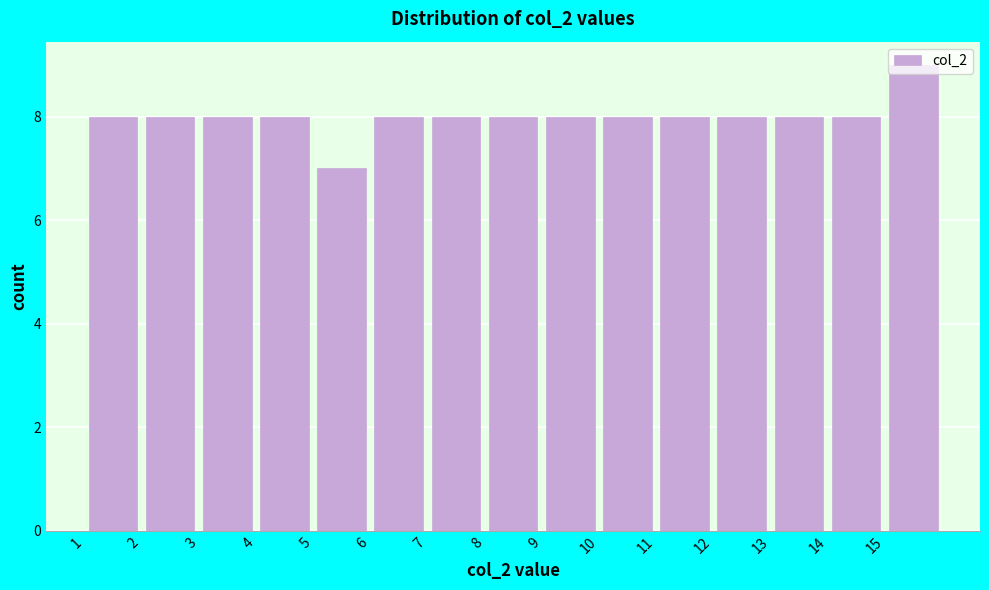

Reading left to right, transcribe this chart: for each bar, give the range it covers on the x-axis and its height. The values are not printed on the chart, so give them approximately, as read against the axis.

1 to 2: 8
2 to 3: 8
3 to 4: 8
4 to 5: 8
5 to 6: 7
6 to 7: 8
7 to 8: 8
8 to 9: 8
9 to 10: 8
10 to 11: 8
11 to 12: 8
12 to 13: 8
13 to 14: 8
14 to 15: 8
15 to 16: 9